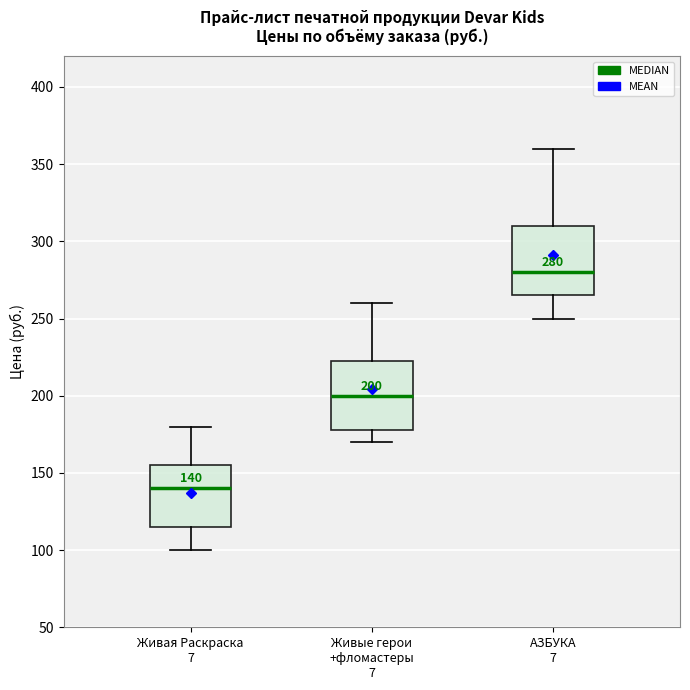

Which box's median line is the lowest?

Живая Раскраска 7